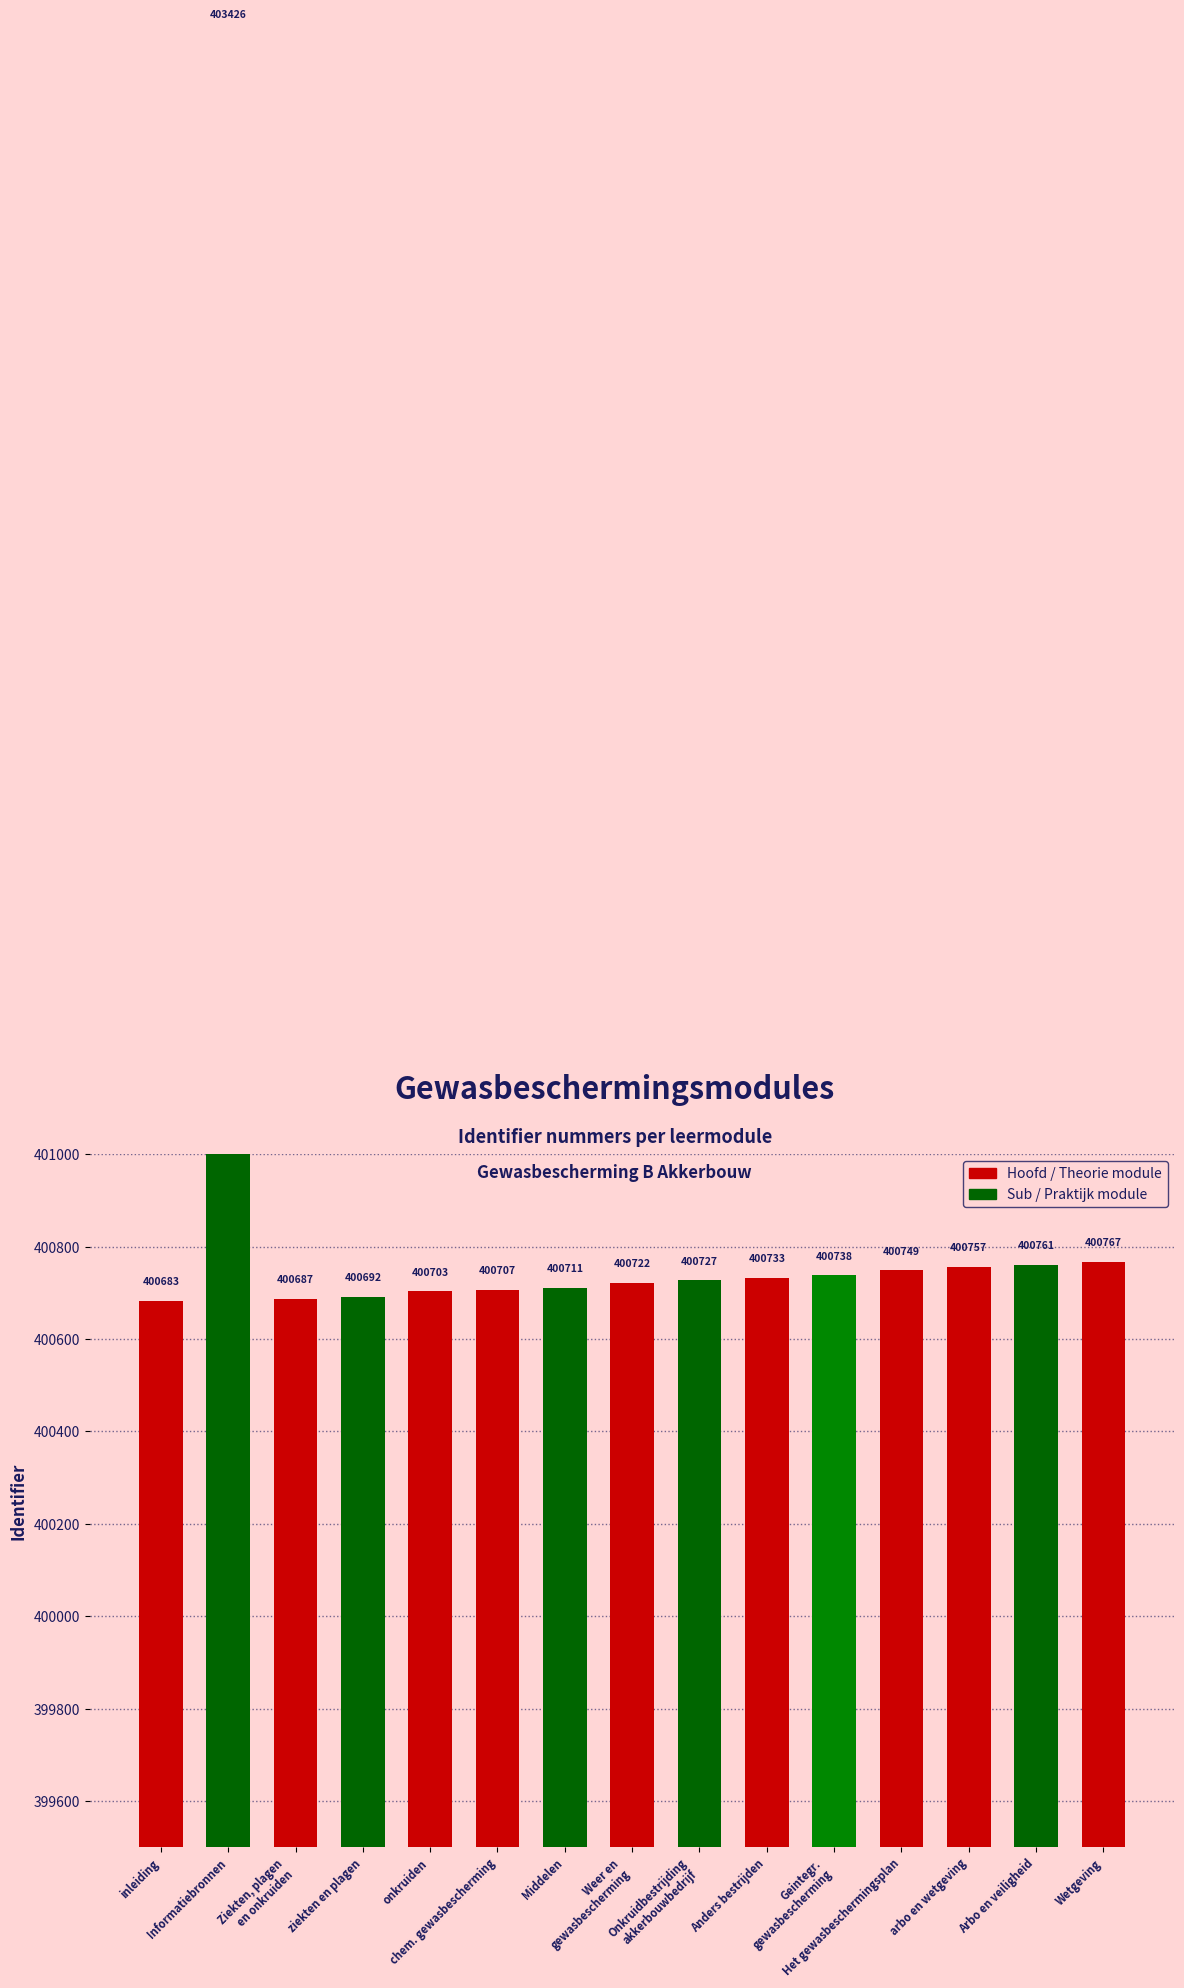

Where is the data nearest to the value 402054?

Wetgeving